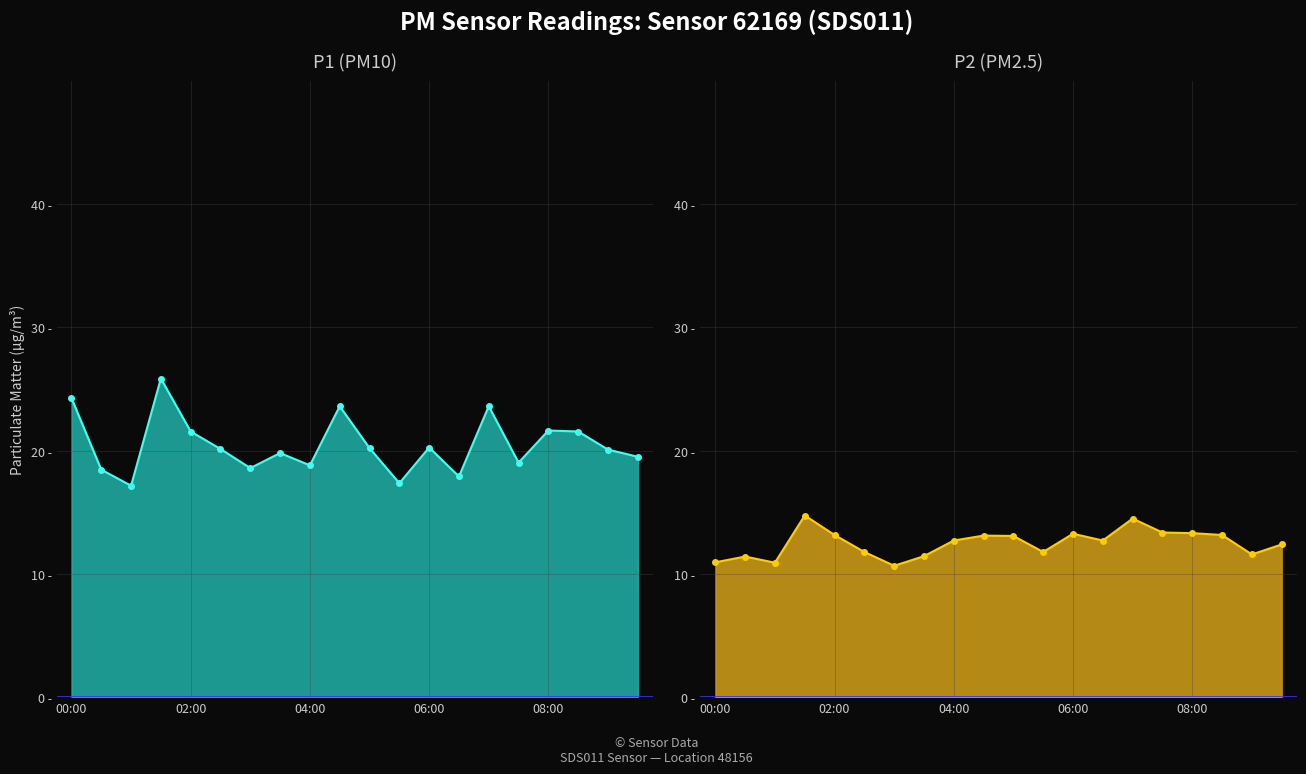

Between 14 and 13, which is larger?

14